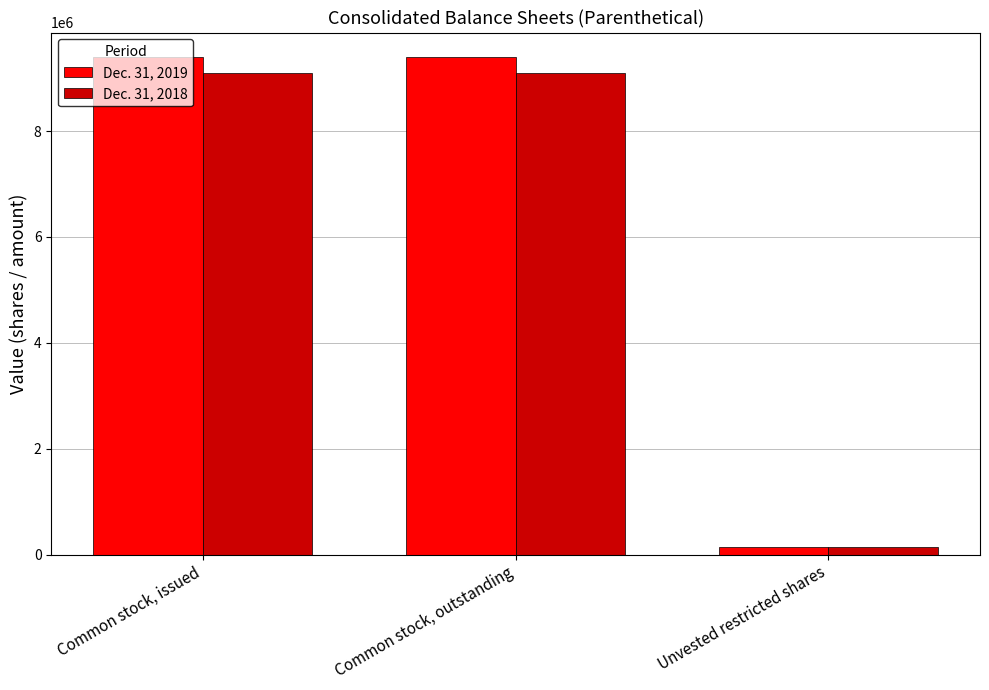

What is the difference between the highest and lowest values at Common stock, issued?

293619